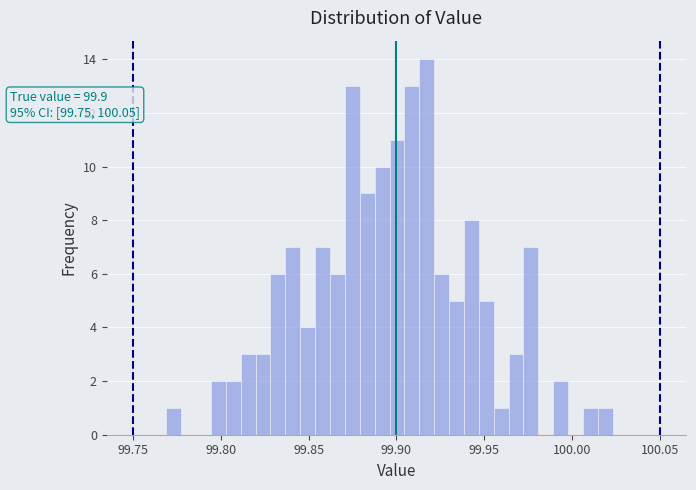

Around what value on the x-axis is the tallest bar? Give the approximate position of its centre, as read against the axis.

99.915